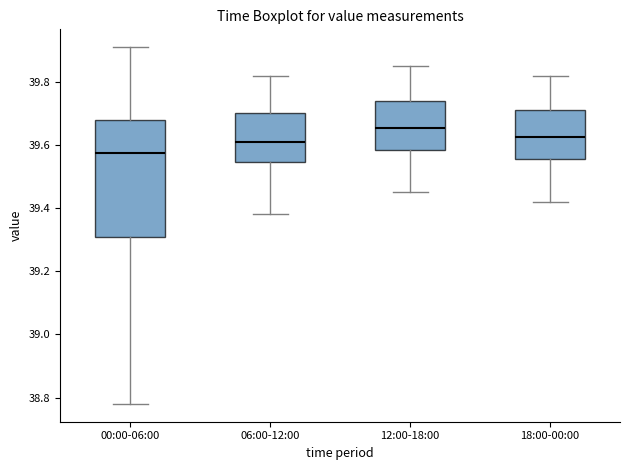

Reading left to right, read every box against the y-axis: the position of its median line, the range the box covers, and the ends of its whiskers. The values are not printed on the chart, so give them approximately, as read against the axis.

00:00-06:00: median 39.58, box 39.30 to 39.68, whiskers 38.78 to 39.92
06:00-12:00: median 39.62, box 39.54 to 39.70, whiskers 39.38 to 39.82
12:00-18:00: median 39.66, box 39.58 to 39.74, whiskers 39.46 to 39.86
18:00-00:00: median 39.62, box 39.56 to 39.72, whiskers 39.42 to 39.82